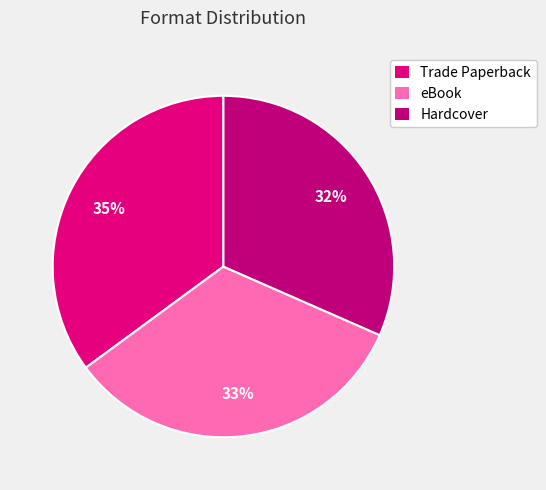

Does eBook represent more than half of the total?

No